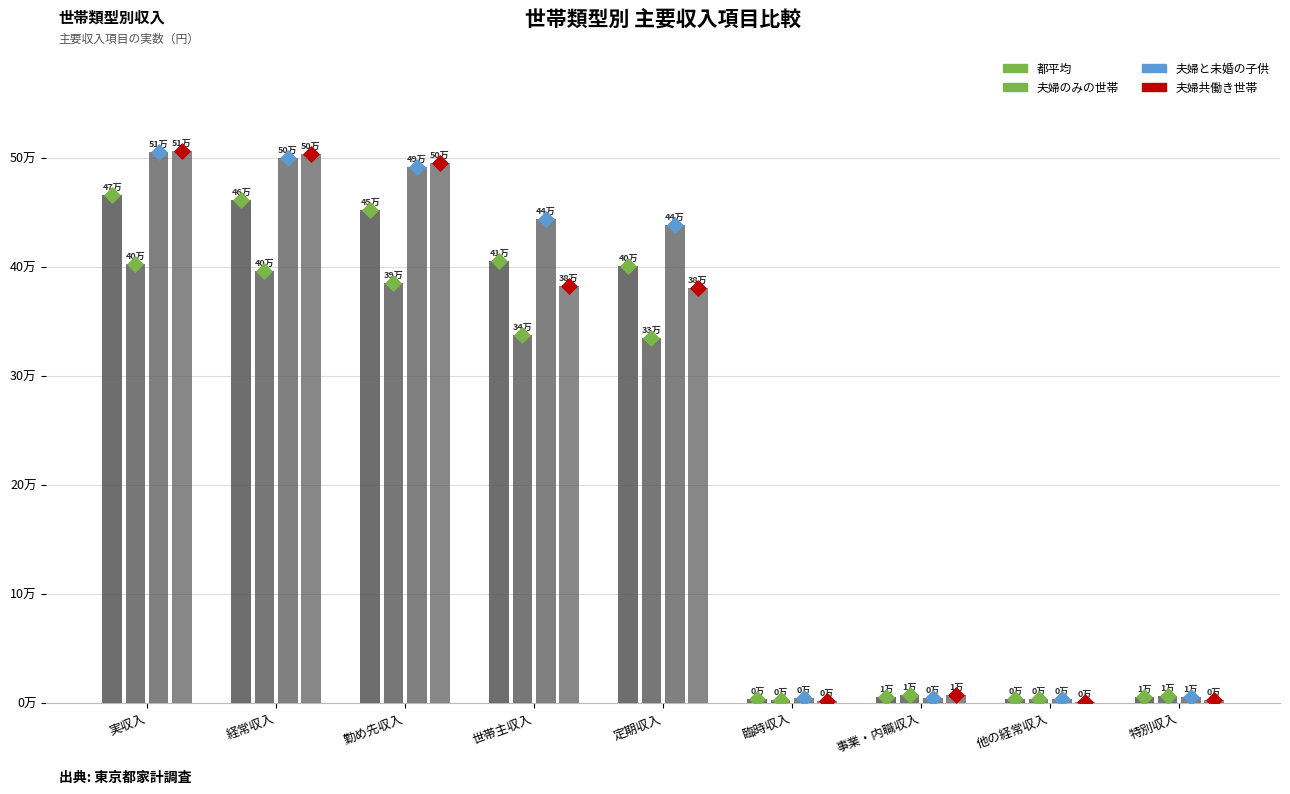

Which series has the largest total across all categories?

夫婦と未婚の子供